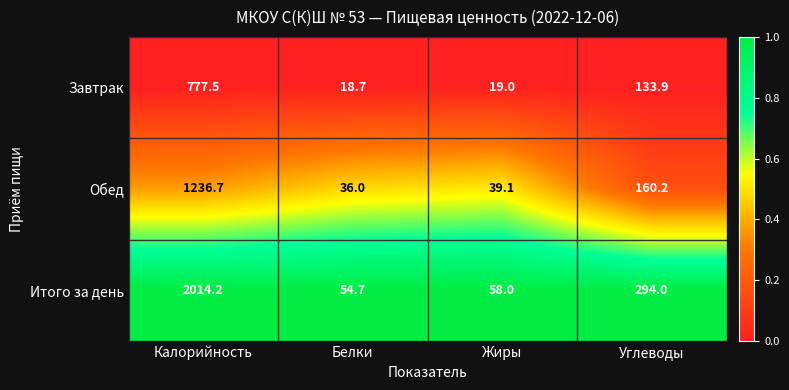

What is the difference between the maximum and second lowest values in the Завтрак series?

758.5